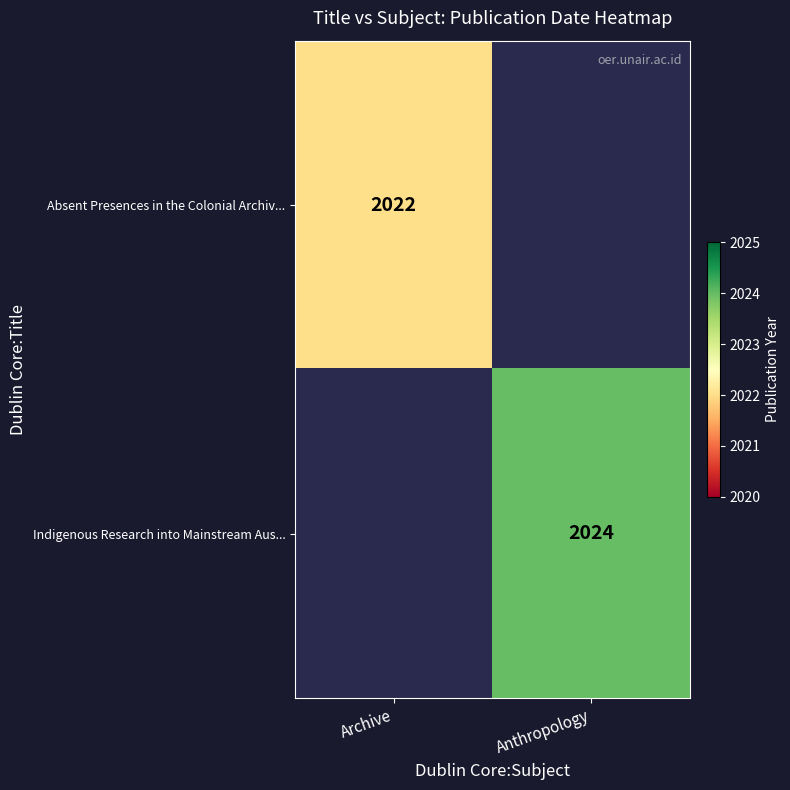

The value of Absent Presences in the Colonial Archiv... at Archive is 2022. True or false?

True